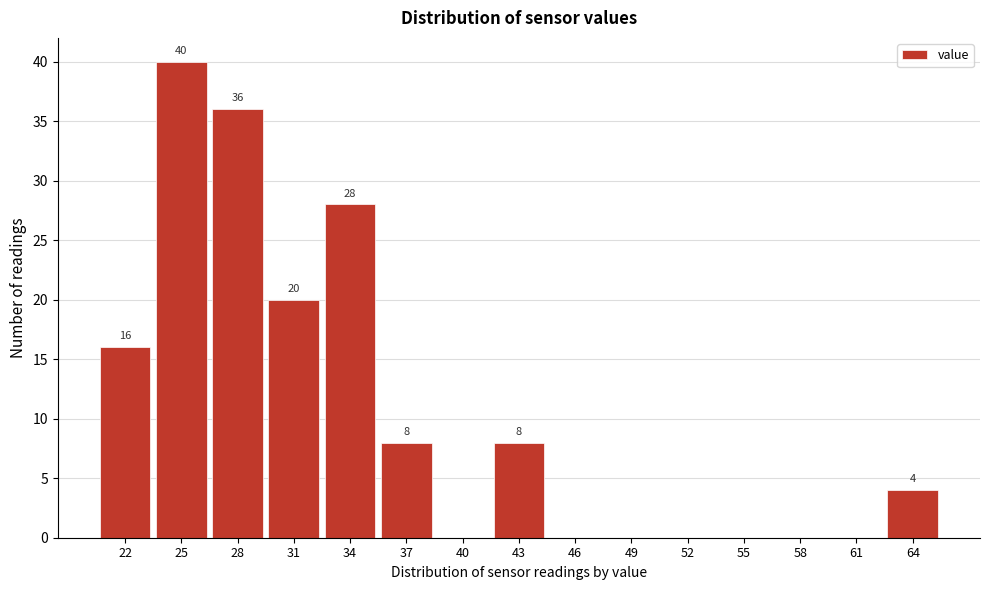

Reading left to right, list all the values displayed in this chart.

22=16	25=40	28=36	31=20	34=28	37=8	40=0	43=8	46=0	49=0	52=0	55=0	58=0	61=0	64=4